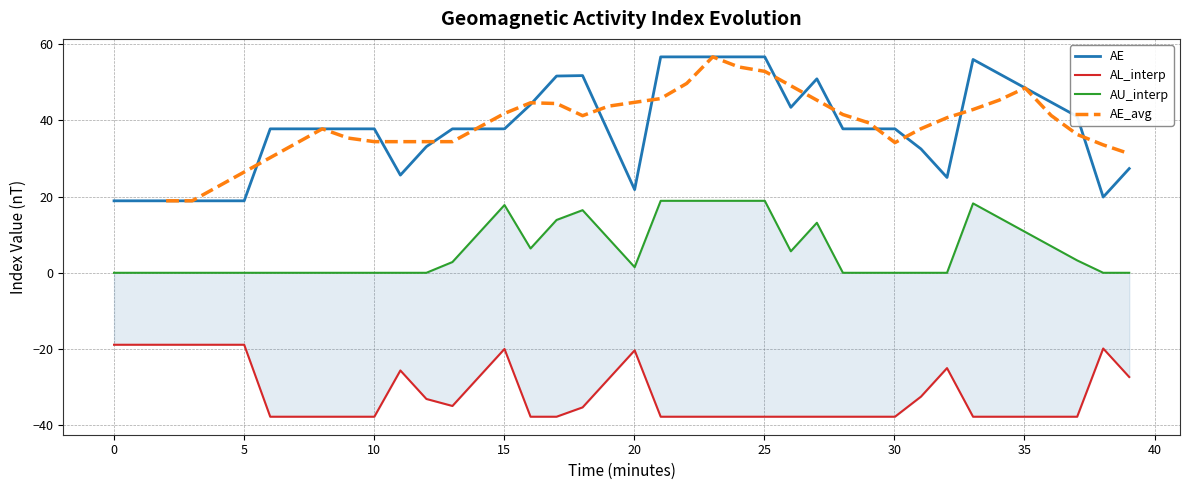

True or false: AL_interp and AE cross at least once.

False